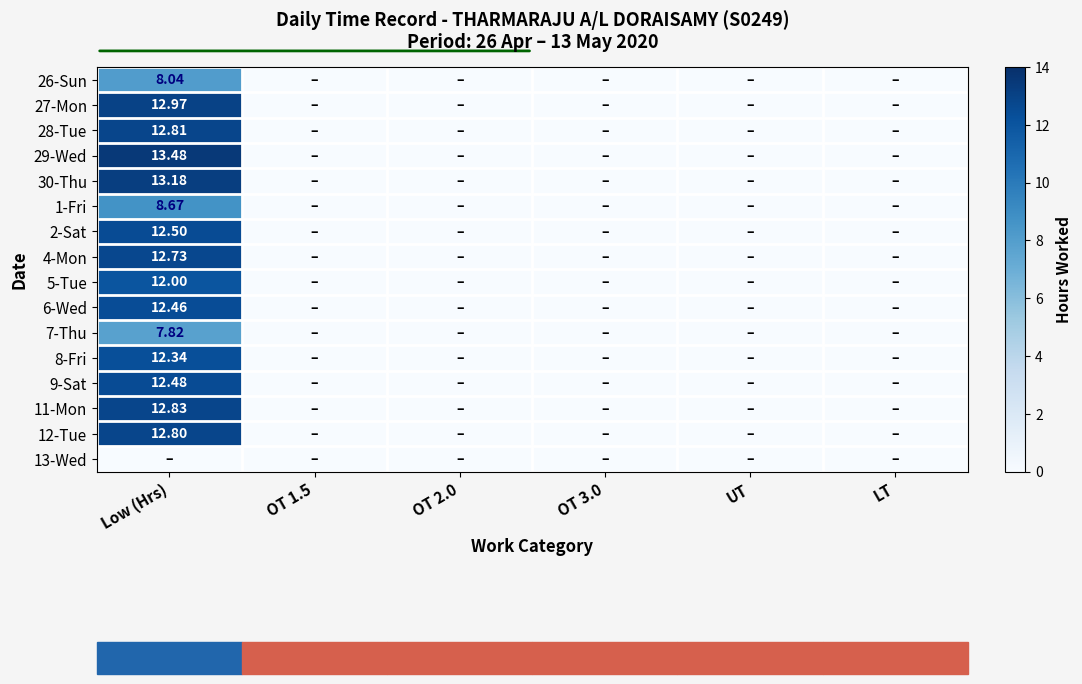

Is the value of 28-Tue at LT greater than the value of 30-Thu at OT 2.0?

No